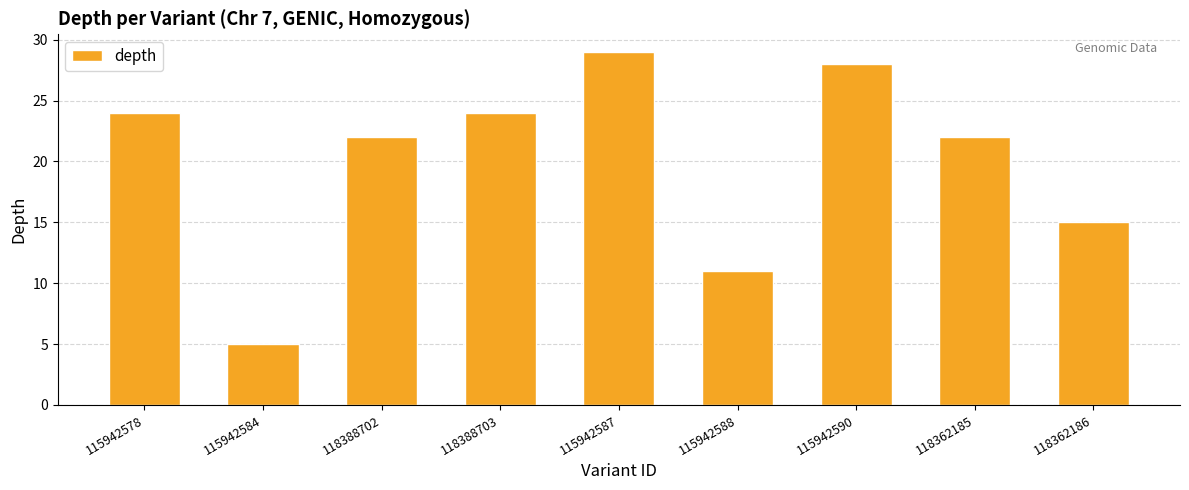

What is the label of the 7th bar from the left?

115942590